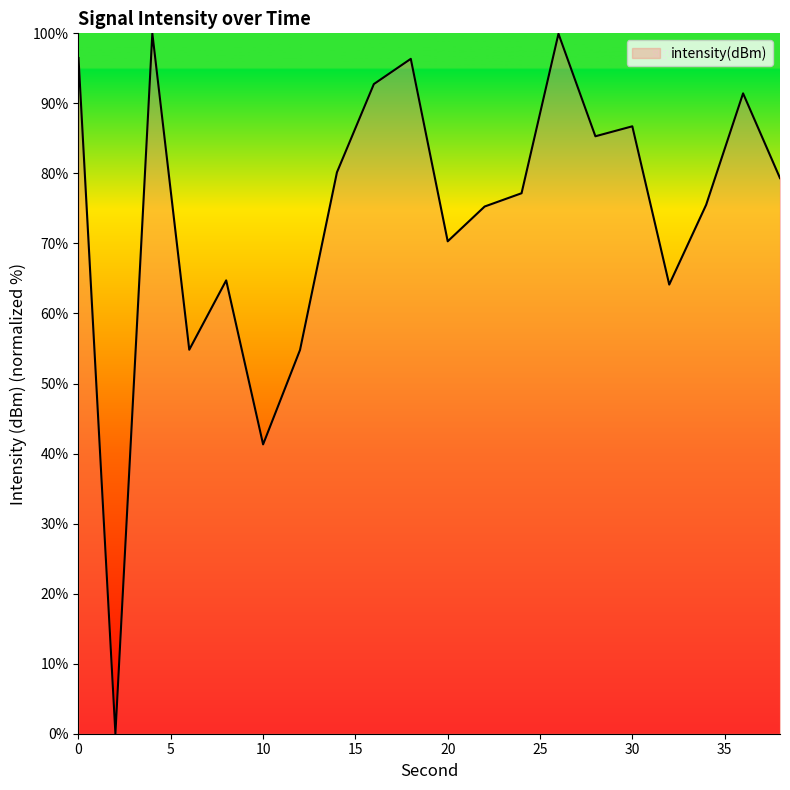

How many lines are shown in the chart?

1